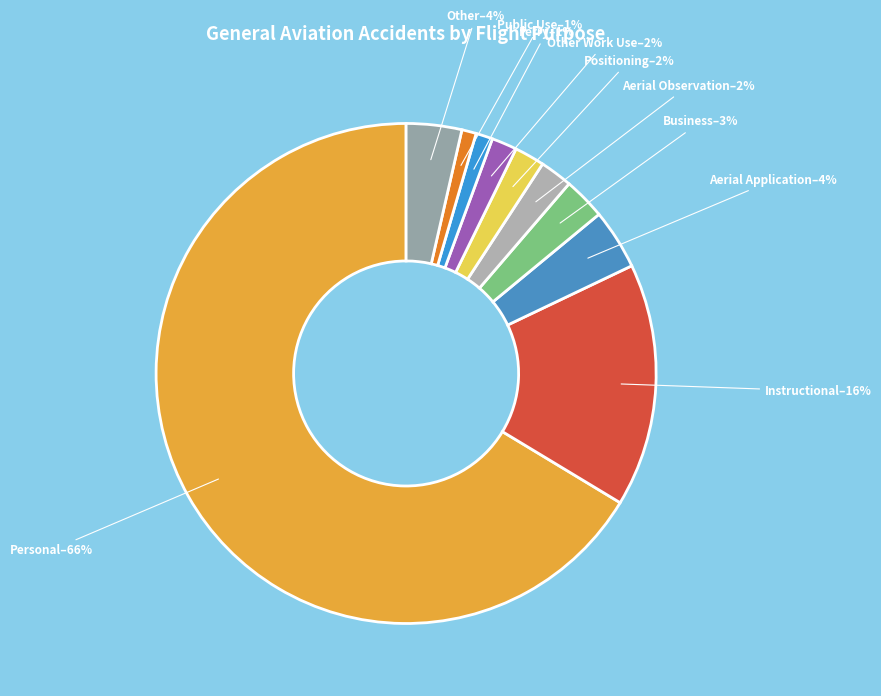

Count the number of slices in the pie.

10